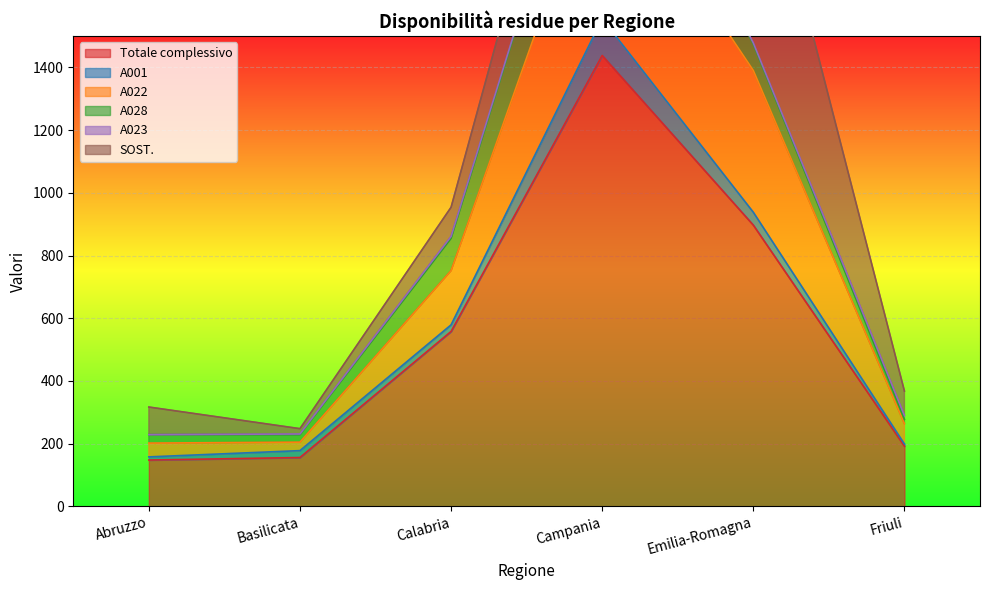

At which label does A028 reach its peak?

Campania